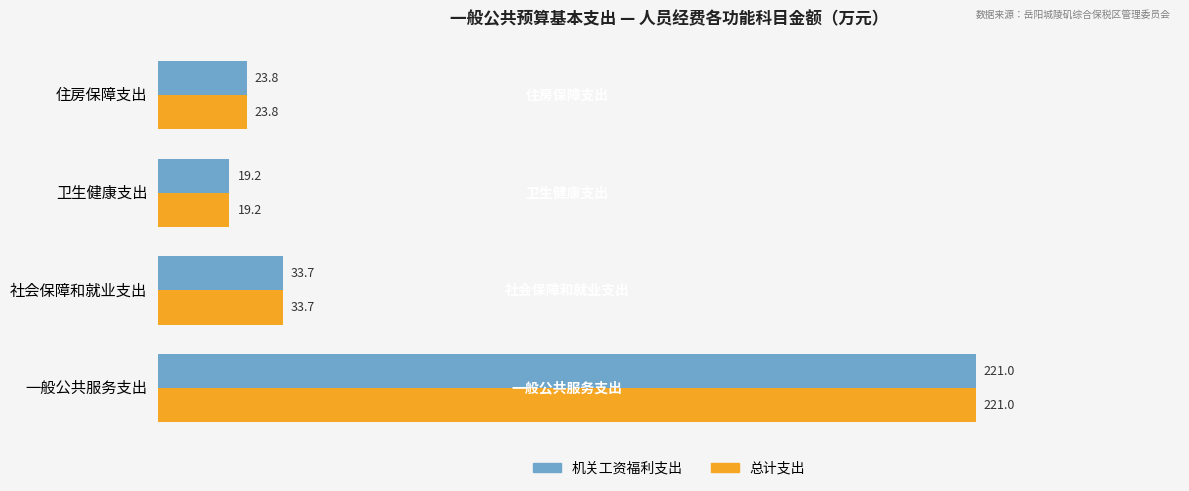

The value of 机关工资福利支出 at 一般公共服务支出 is 221.0. True or false?

True